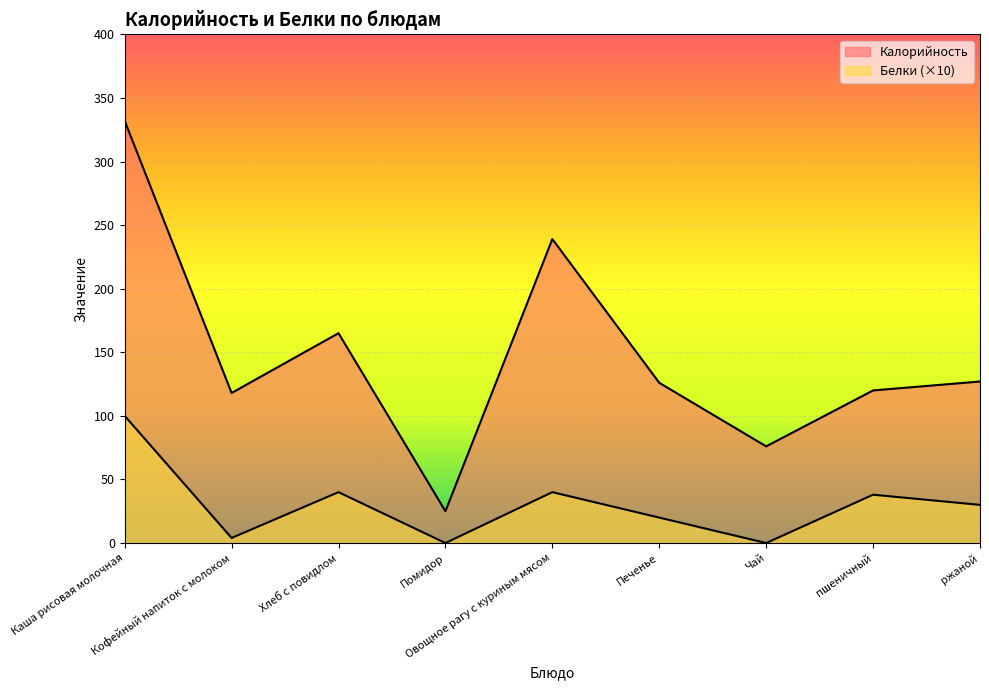

Is the value of Белки at ржаной greater than the value of Калорийность at Печенье?

No